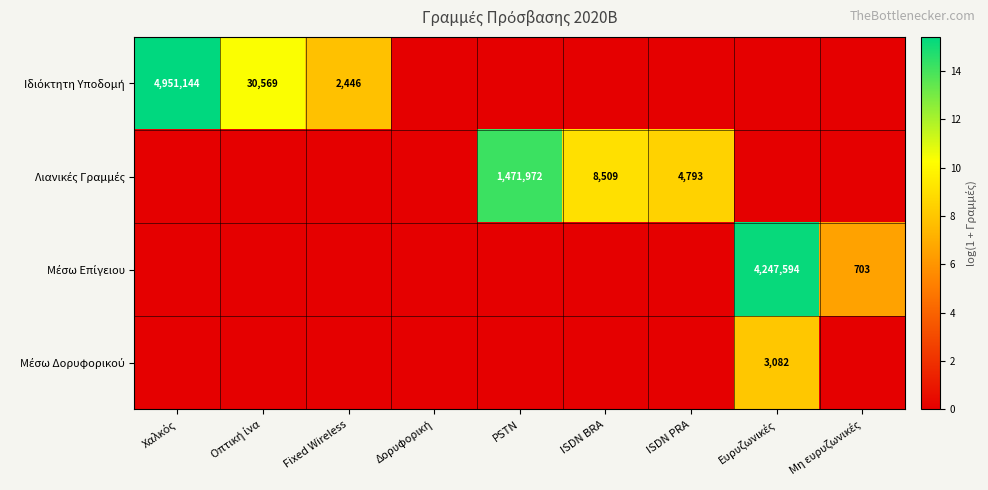

How many data points in Μέσω Δορυφορικού are above 0?

1